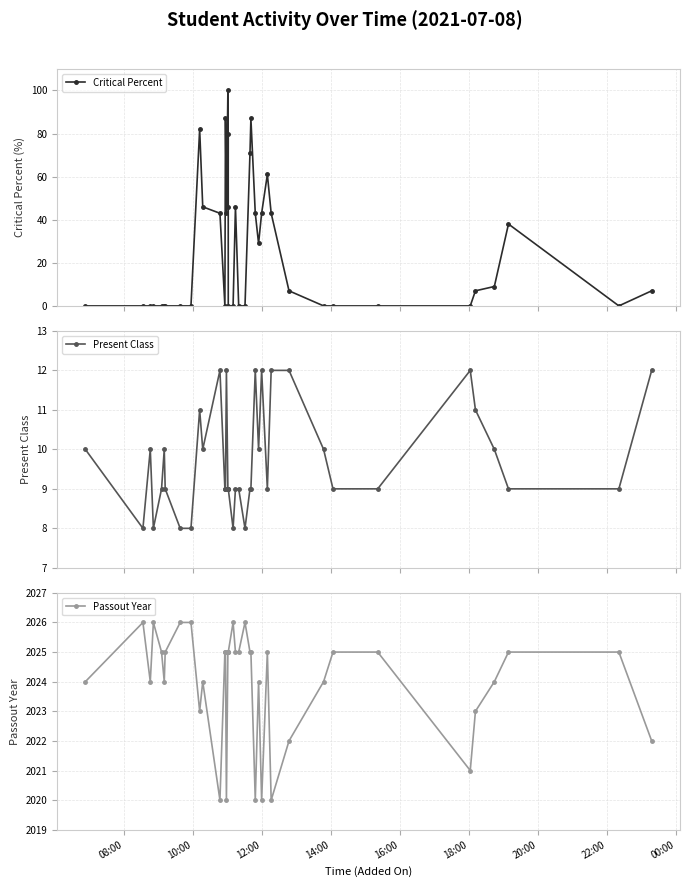

True or false: Critical Percent has more than 0 interior local peaks.

True